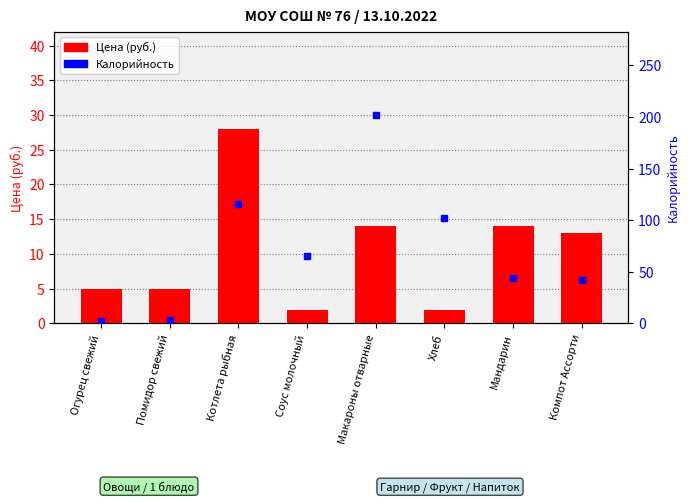

What is the value of the Цена (руб.) bar at the 4th from the left?

2.0